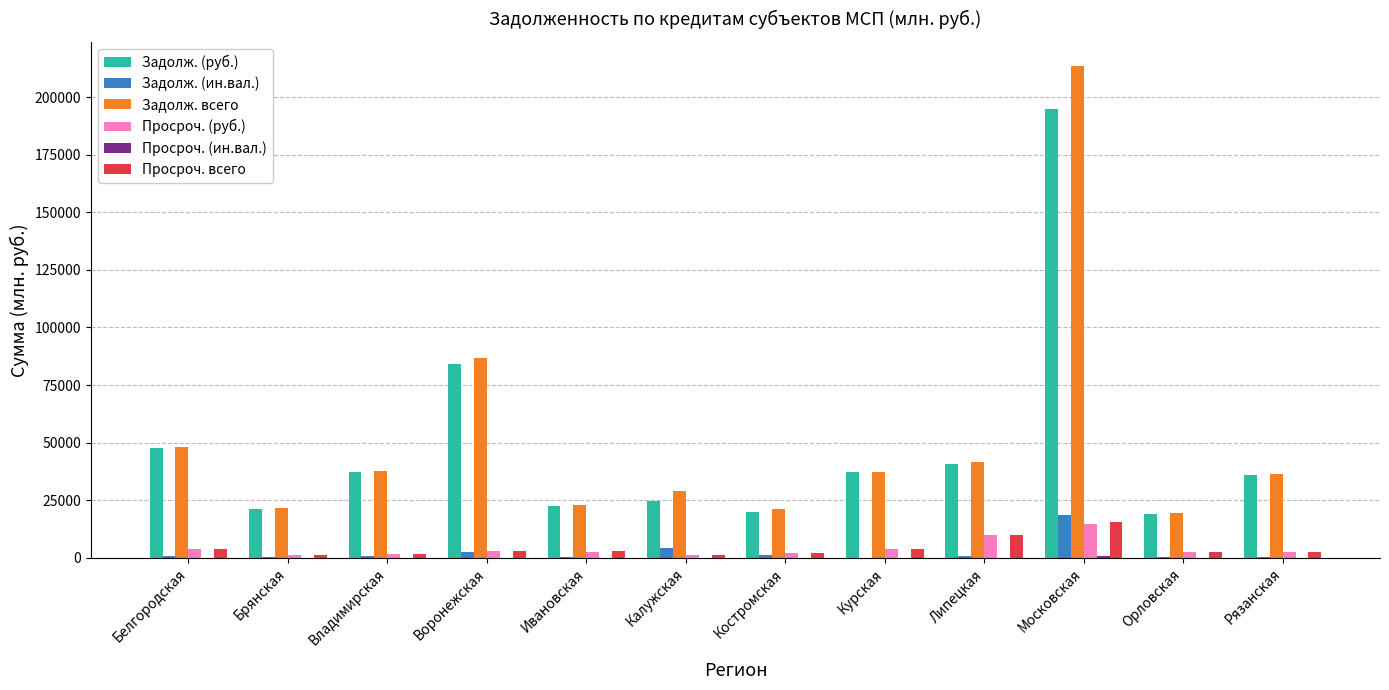

What is the difference between the Задолж. всего values at Костромская and Воронежская?

65735